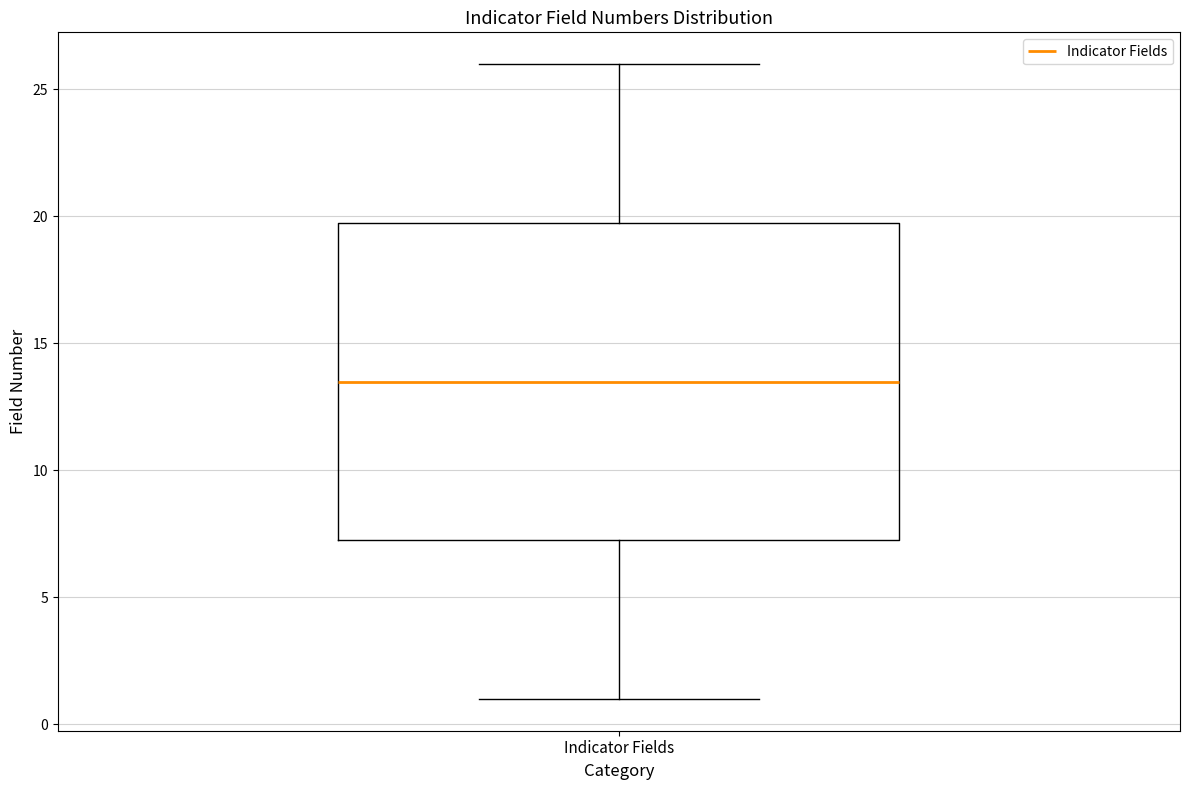

Transcribe this box plot: give where the median line is, the range the box spans, and where the two whiskers end, as read against the y-axis. The values are not printed on the chart, so give them approximately, as read against the axis.

median 13.5, box 7.5 to 20.0, whiskers 1.0 to 26.0